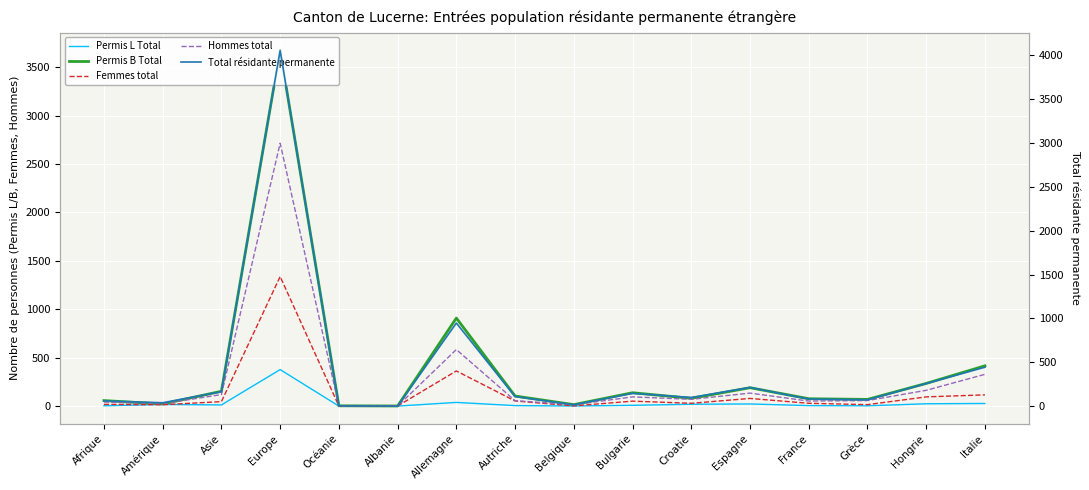

True or false: Hommes total and Total résidante permanente intersect in this chart.

False